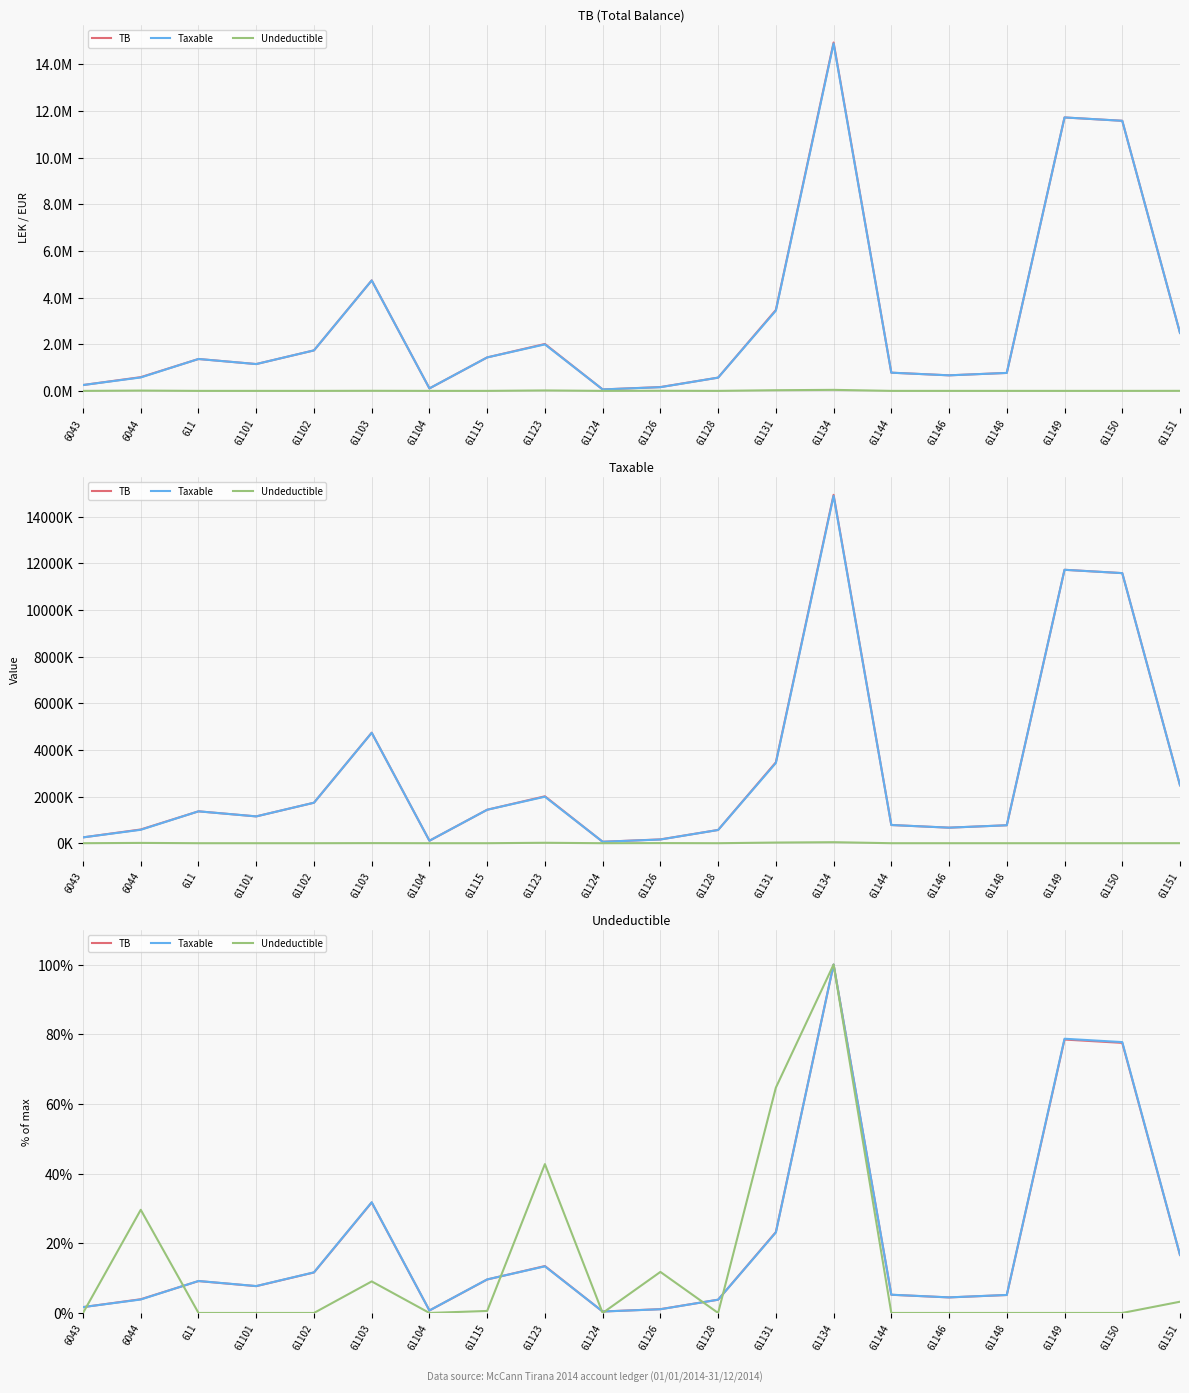

What is the average value of the Undeductible series?

13.1